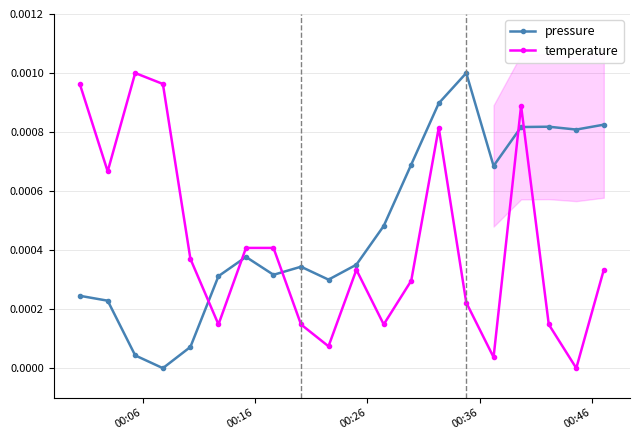

True or false: pressure and temperature intersect in this chart.

True